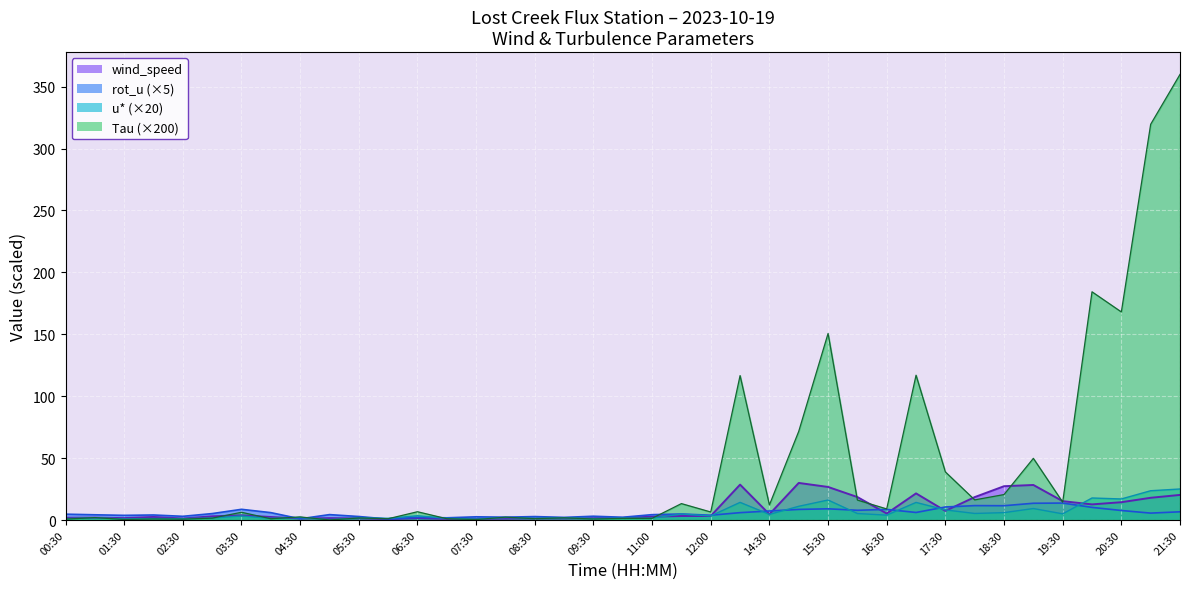

How many intersections are there between rot_u and Tau?

7